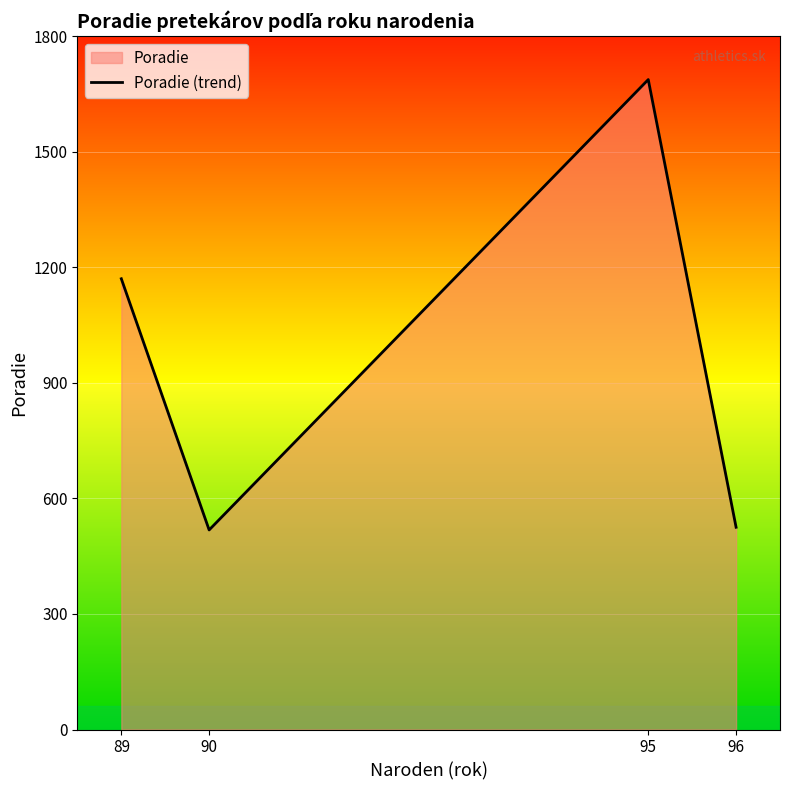

What is the minimum value shown in the chart?

518